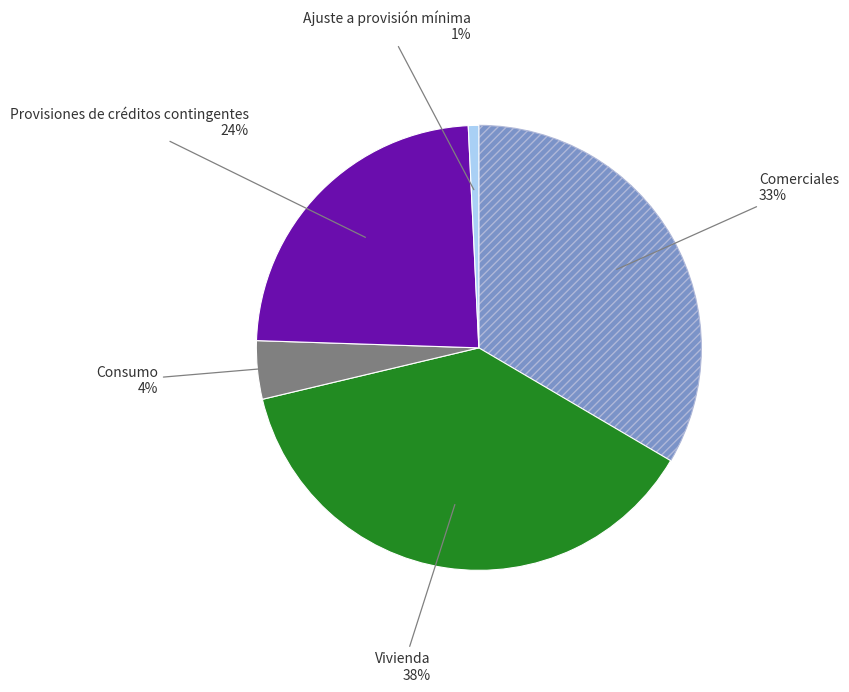

Is there a majority slice in this chart?

No